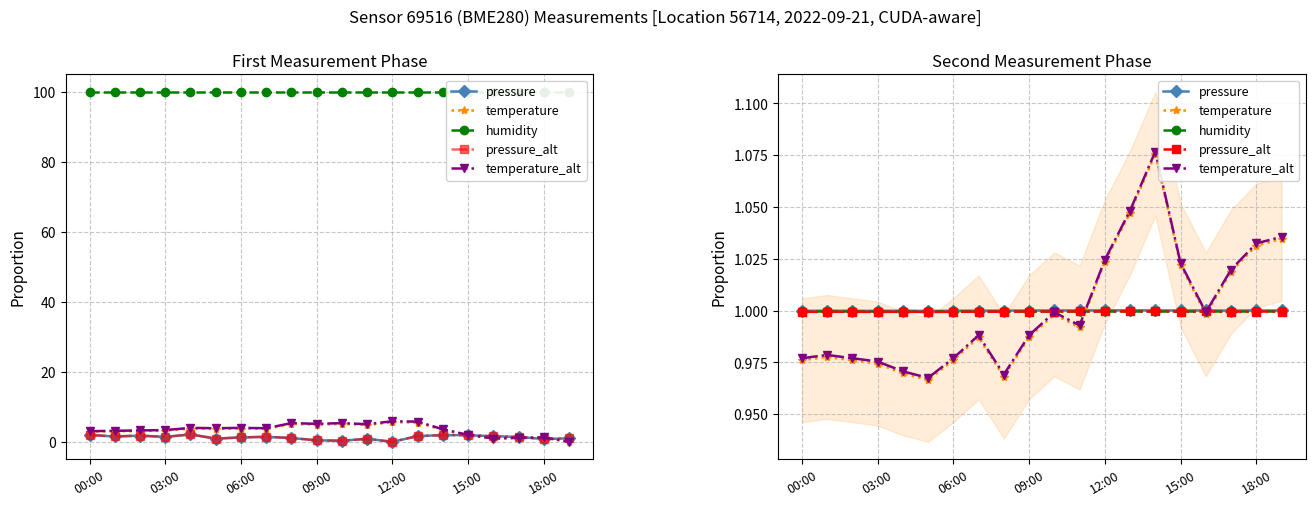

What position from the left is 18:00?

19